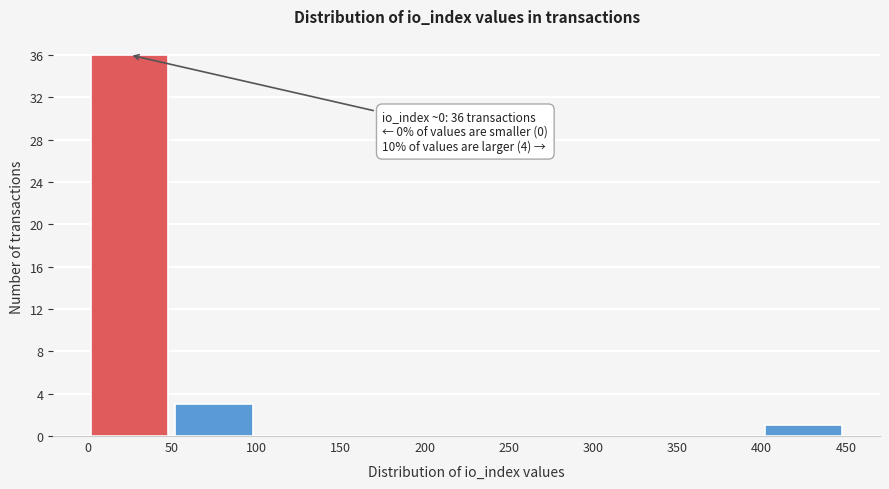

Which range on the x-axis has the tallest bar?

0 to 50